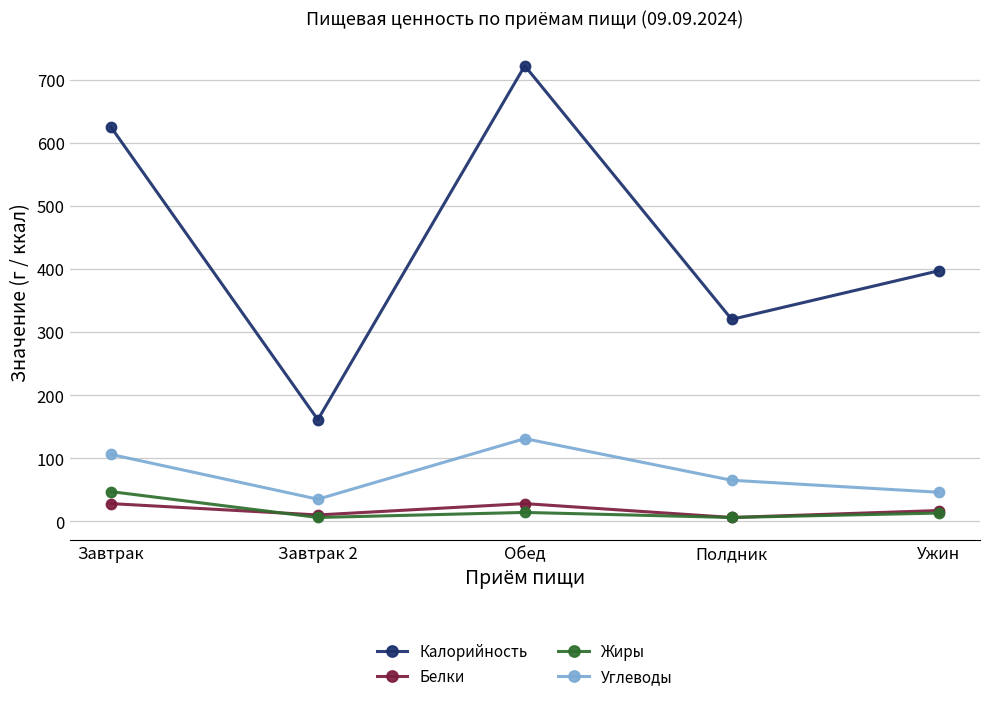

The value of Углеводы at Обед is 131. True or false?

True